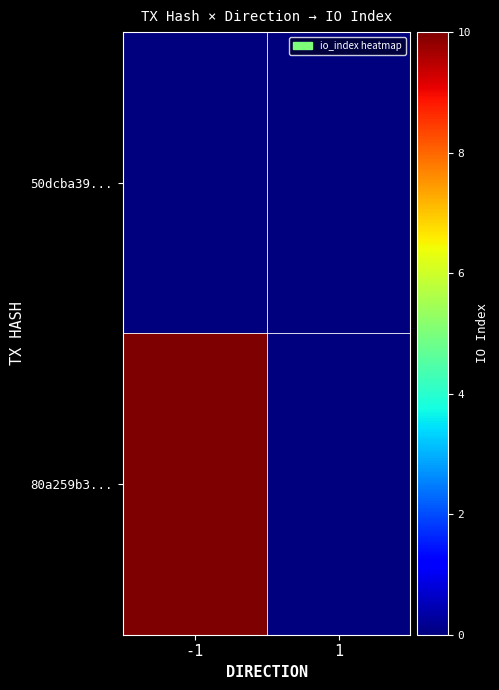

Reading left to right, list all the values displayed in this chart.

50dcba39...: -1=0	1=0
80a259b3...: -1=10	1=0